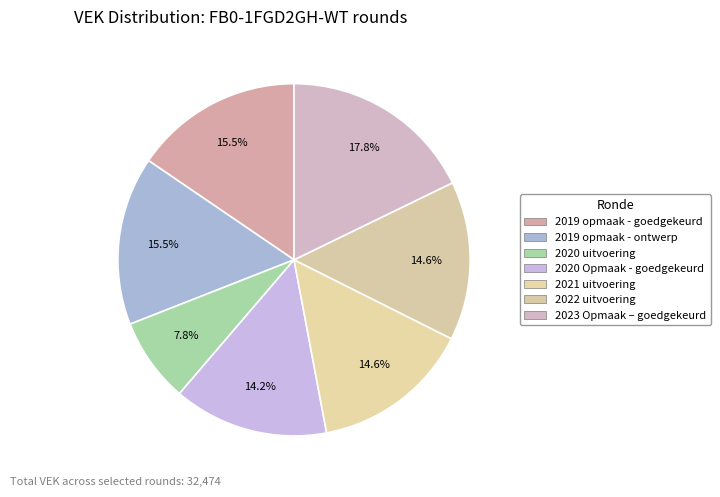

Does any single category account for the majority?

No